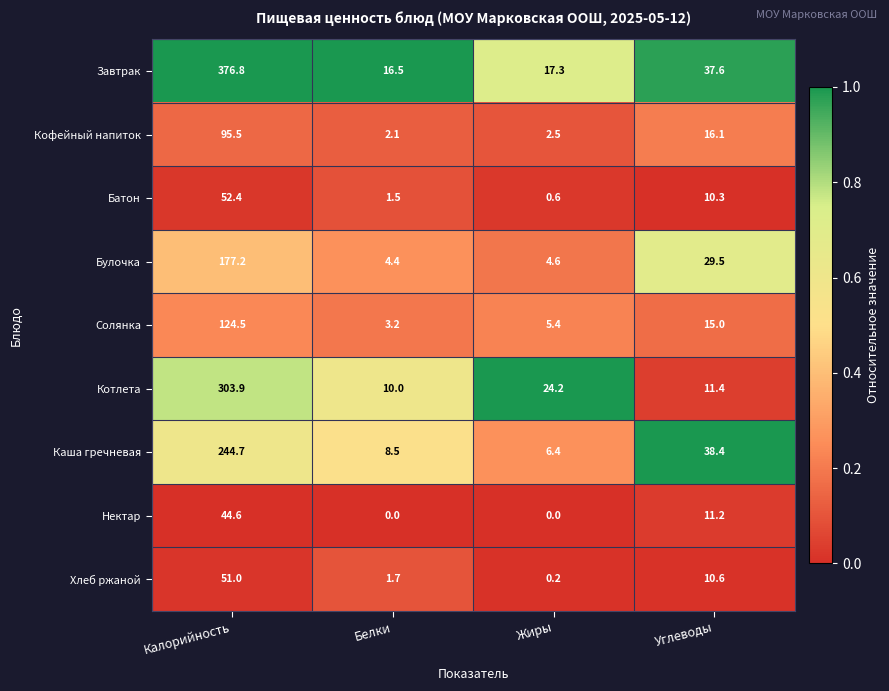

What is the total value across all series at Жиры?

61.2